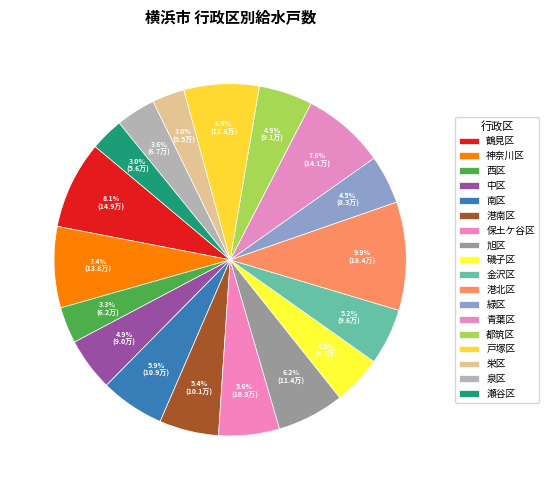

True or false: 磯子区 accounts for 4% of the total.

True